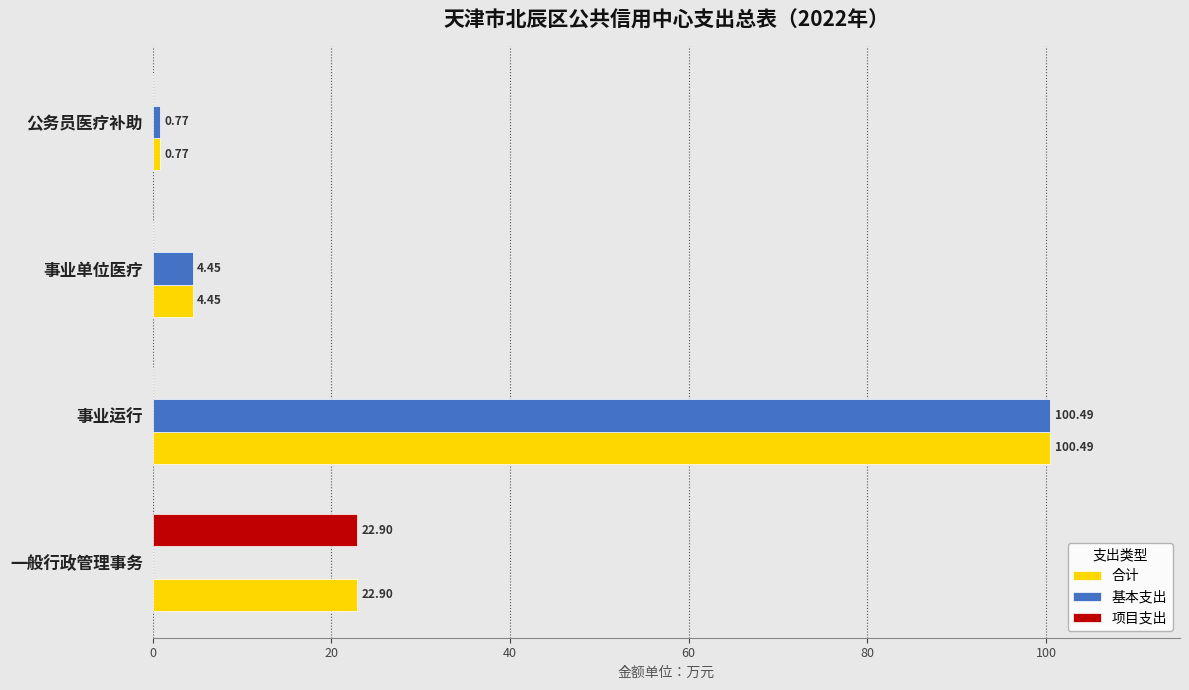

What is the total value across all series at 公务员医疗补助?

1.5